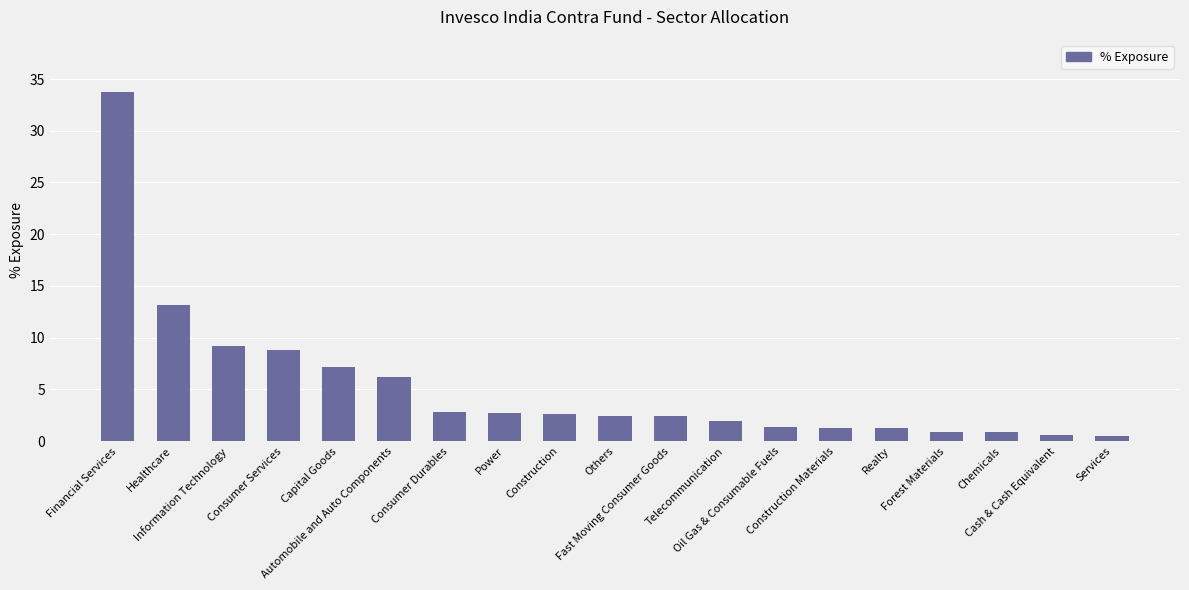

What is the greatest value displayed?

33.7